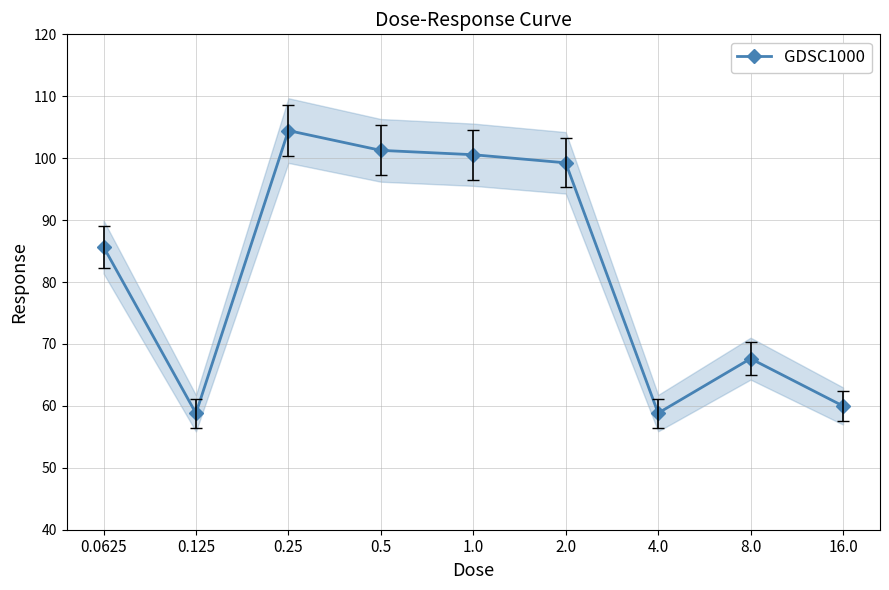

Is this an area chart (filled region under the line)?

No